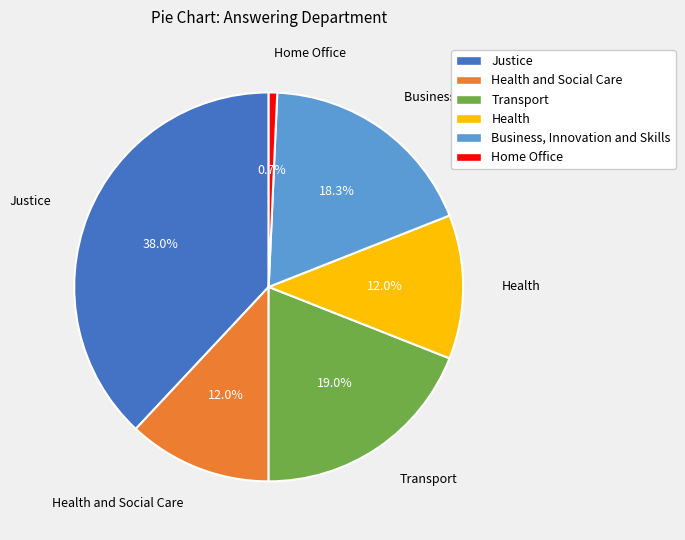

Is there any slice that represents more than half of the pie?

No